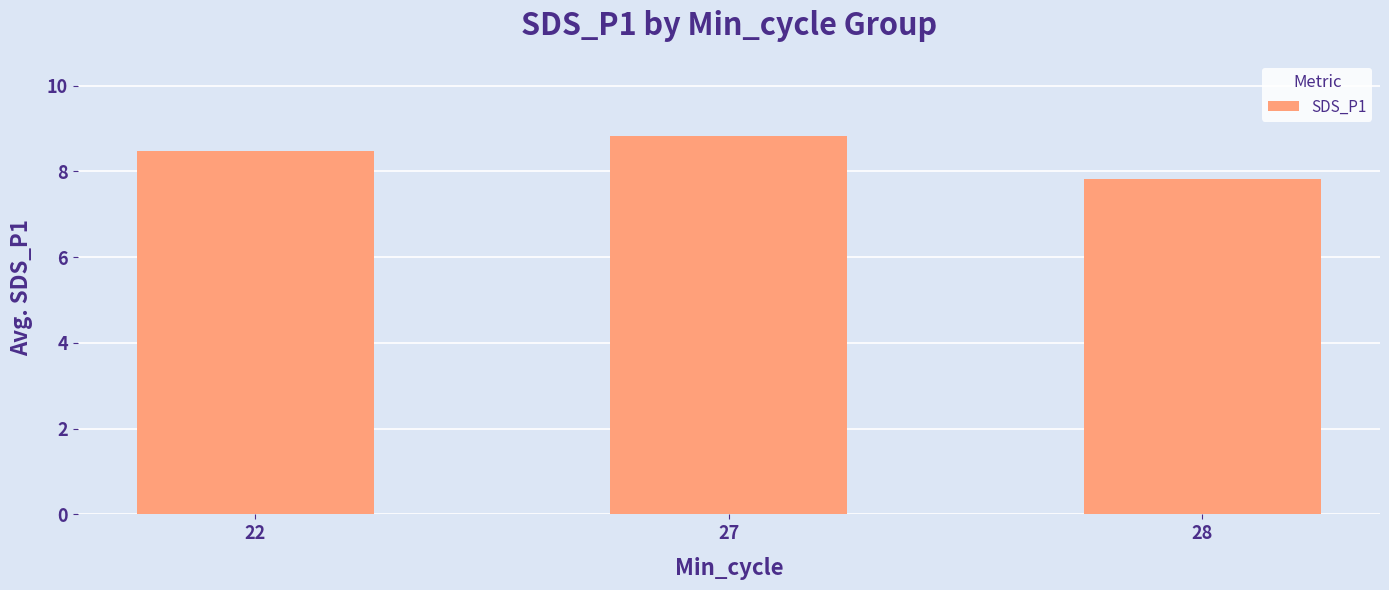

At which category does the chart reach its peak across all series?

27